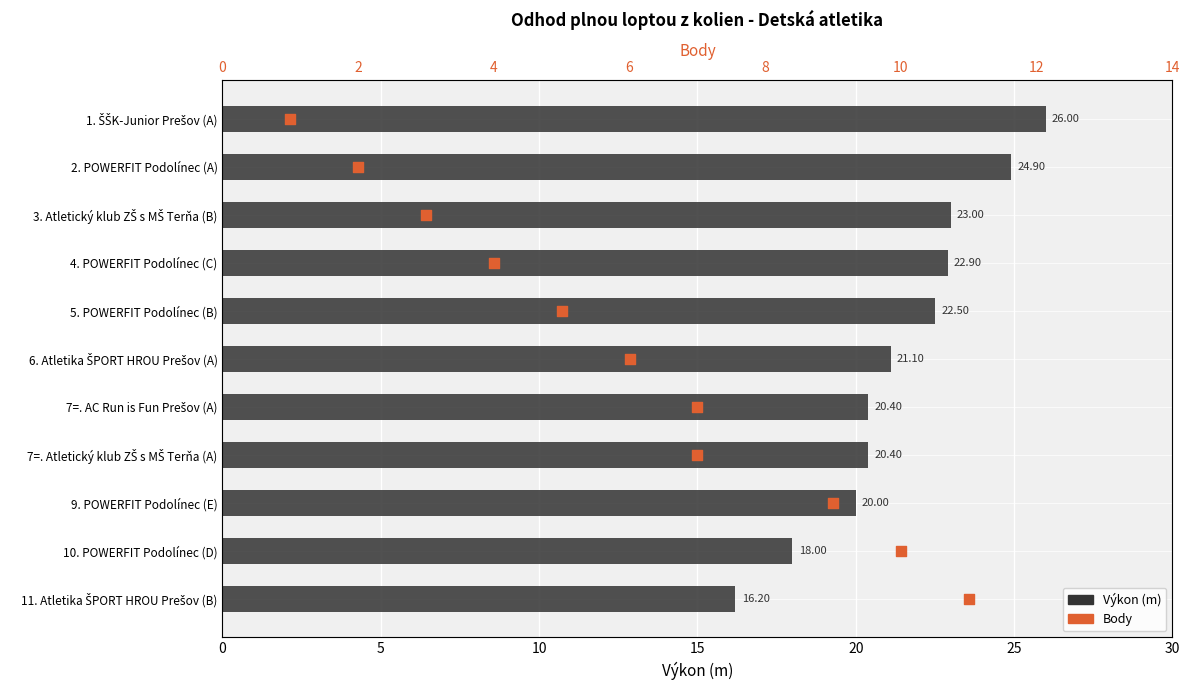

What are all the series names shown in the legend?

Výkon (m), Body